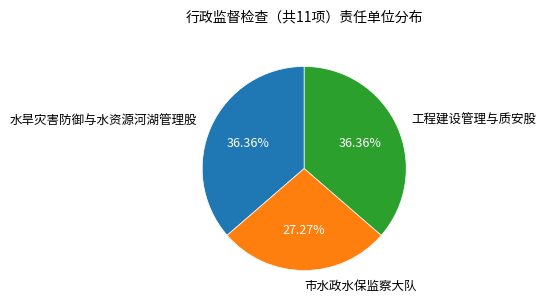

Combined, what portion of the pie is 工程建设管理与质安股 and 市水政水保监察大队?

63.6%